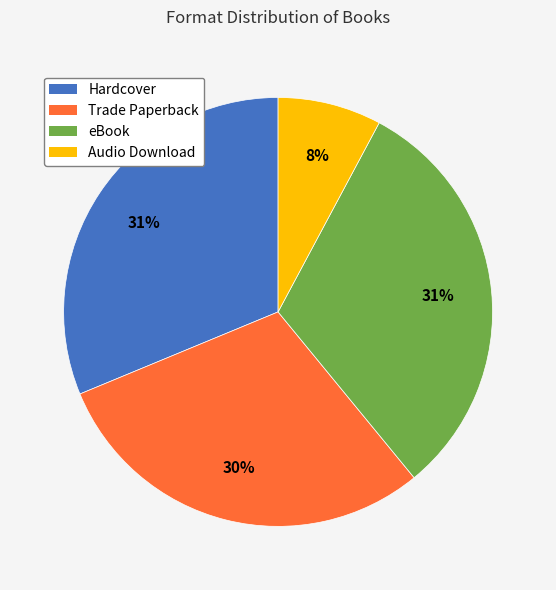

Combined, do Trade Paperback and eBook account for over 50%?

Yes